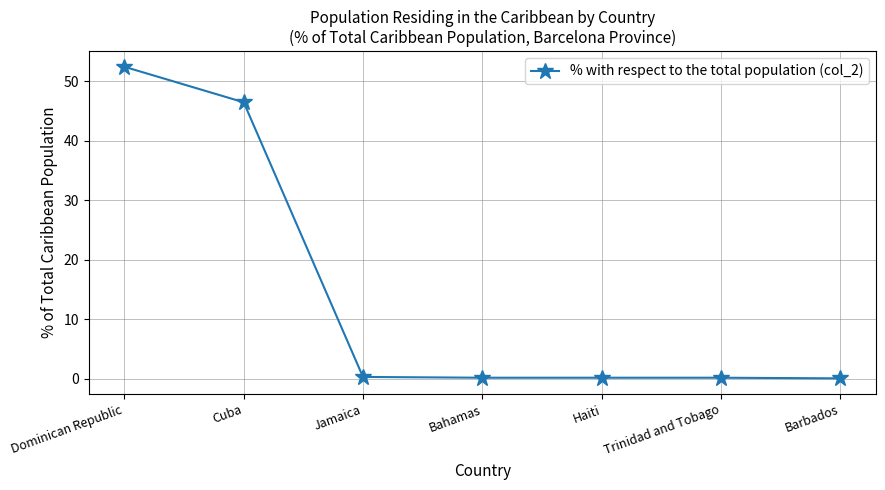

What is the label of the 2nd point from the right?

Trinidad and Tobago